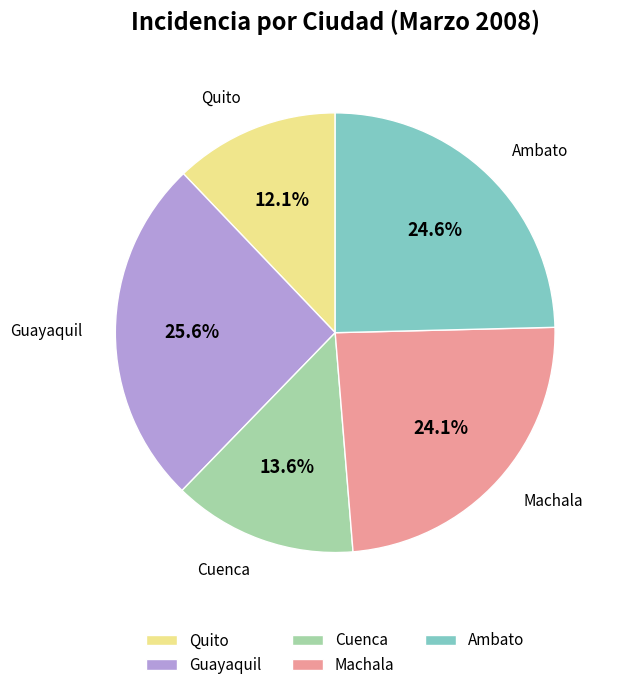

To the nearest percent, what is the average slice percentage?

20%